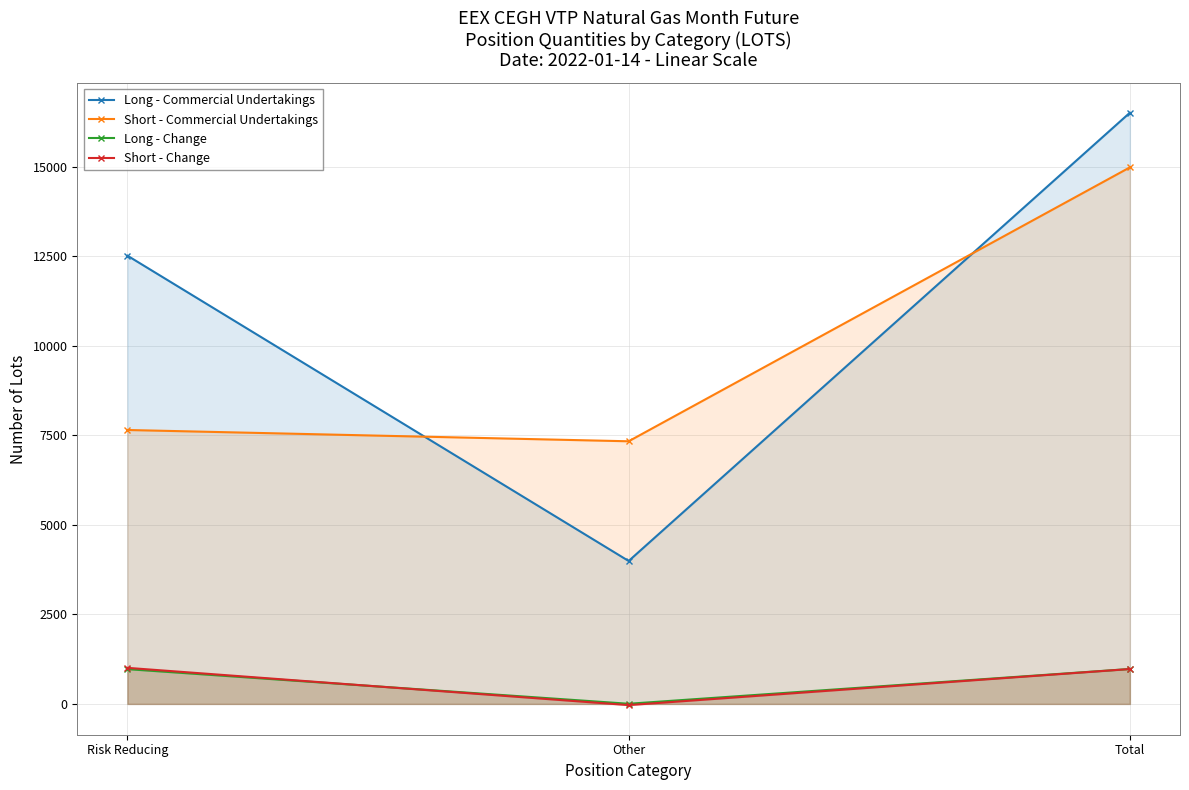

Which series has the largest total across all categories?

Long - Commercial Undertakings